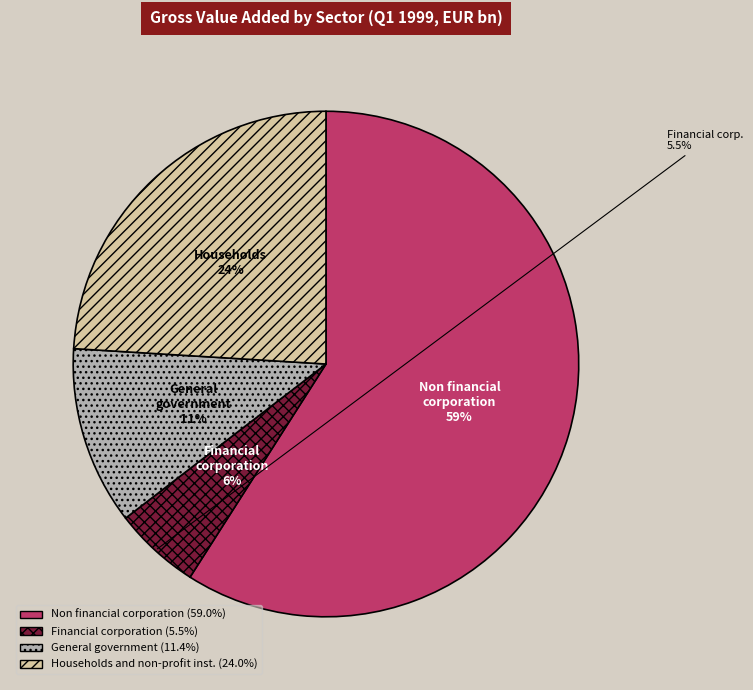

How many slices are in this pie chart?

4